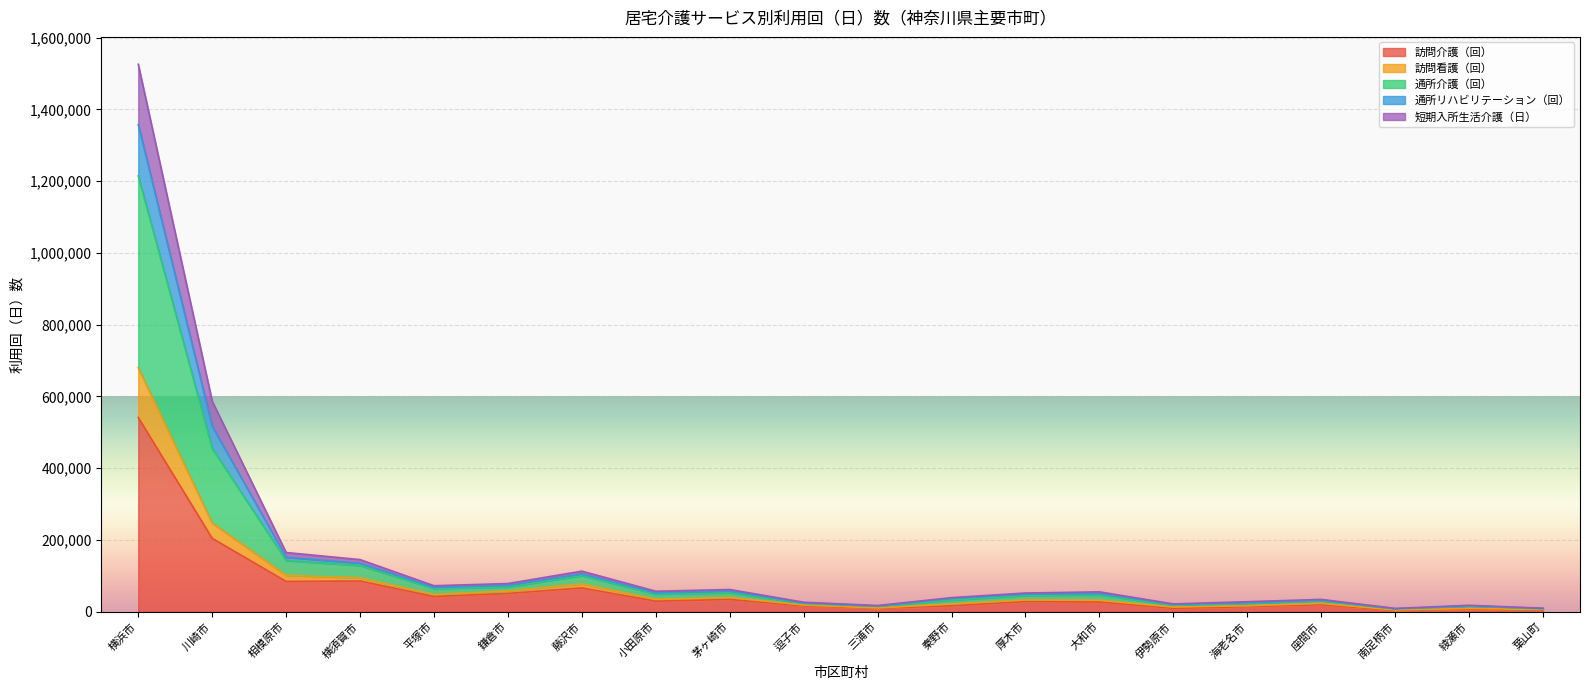

At 逗子市, list the series in order from smallest to largest.

訪問介護（回）, 短期入所生活介護（日）, 訪問看護（回）, 通所リハビリテーション（回）, 通所介護（回）